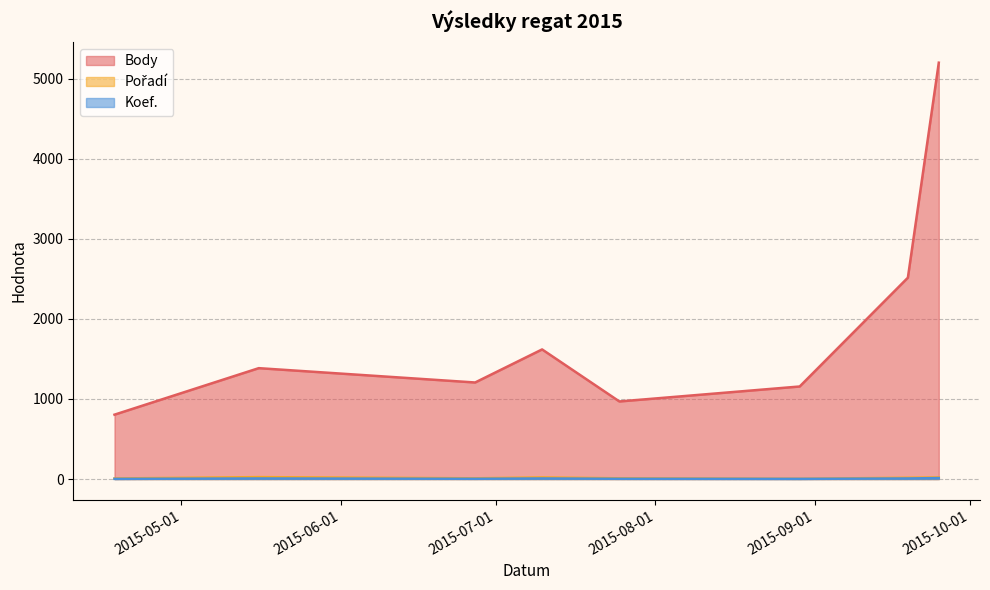

In Koef., how many points are higher than both neighbors (excluding endpoints)?

2